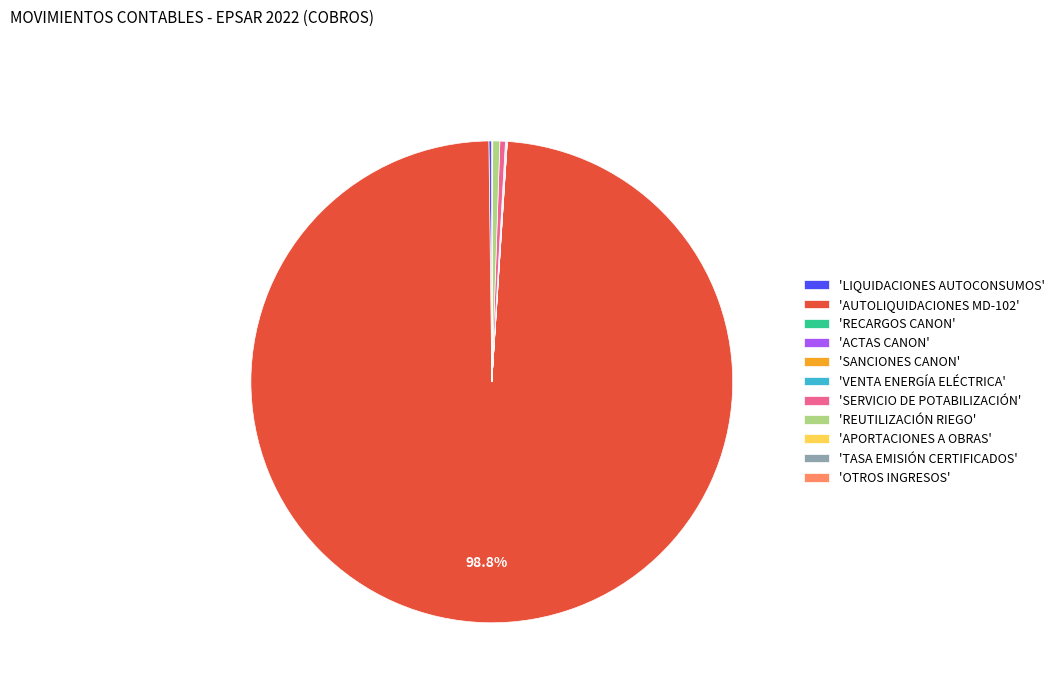

Which category has the biggest portion of the pie?

'AUTOLIQUIDACIONES MD-102'